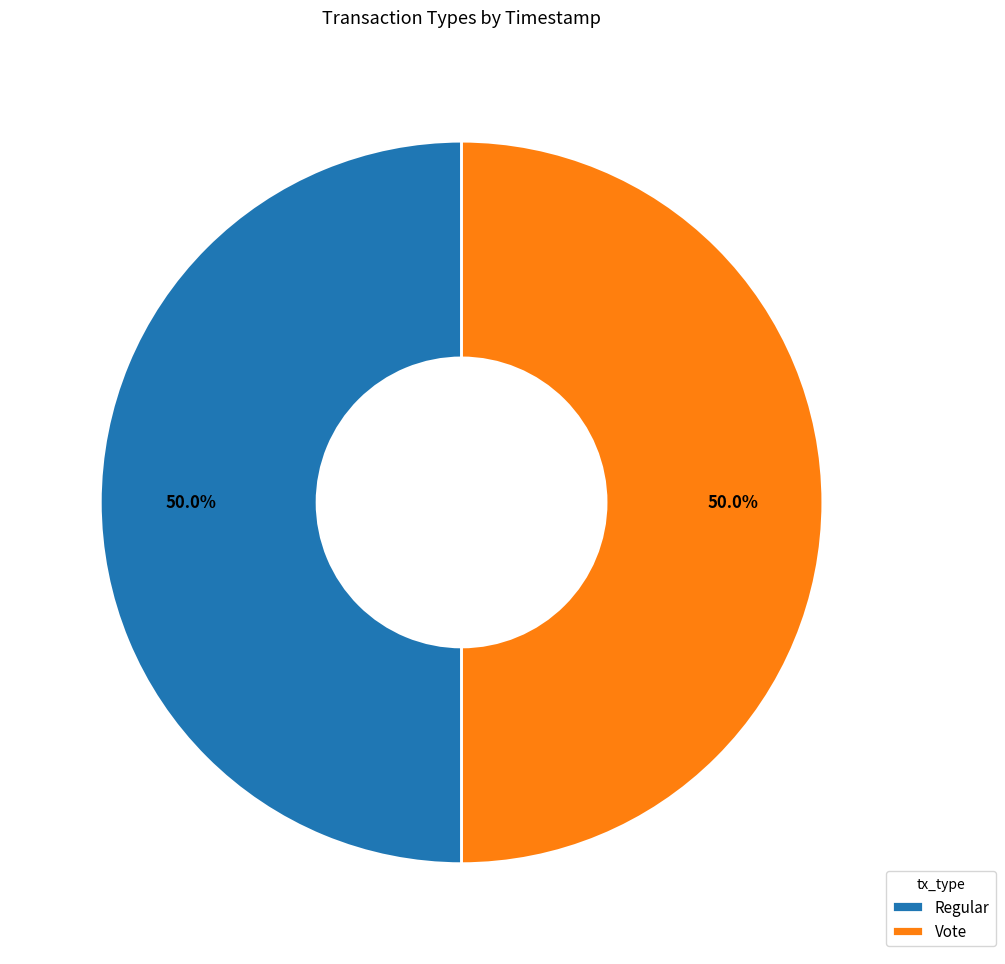

How much of the chart is everything except Regular?

50.0%